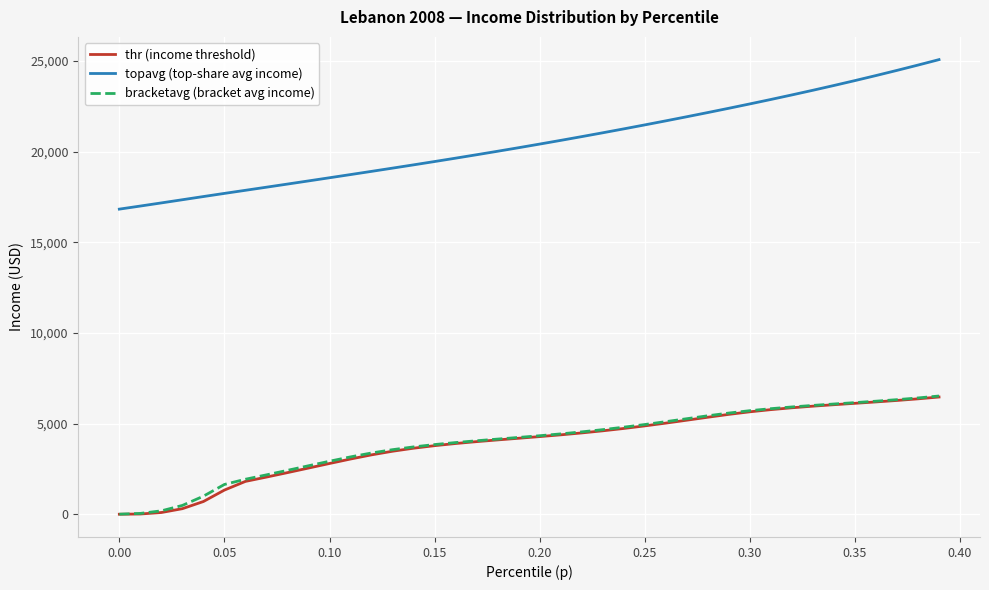

What is the maximum value shown in the chart?

25074.1